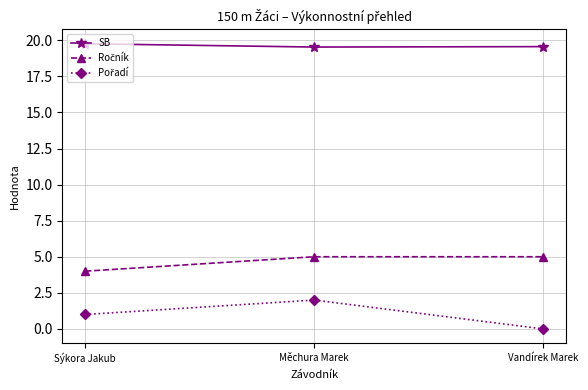

What is the lowest value of the SB series?

19.5